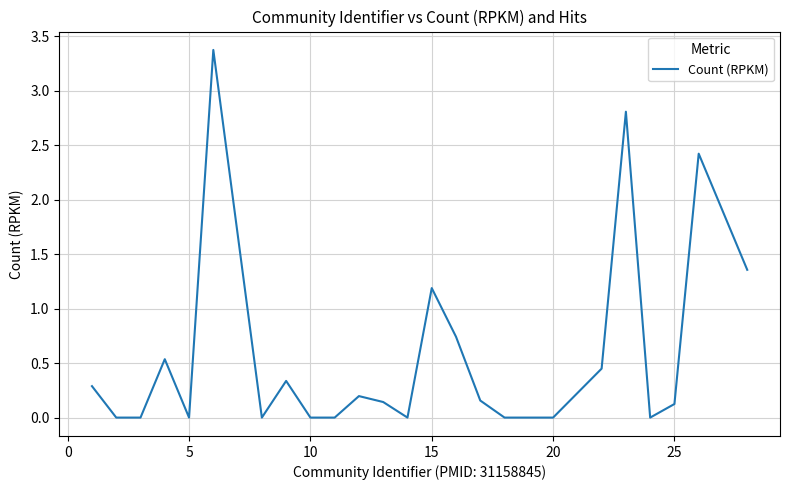

What is the sum of all values?

14.1